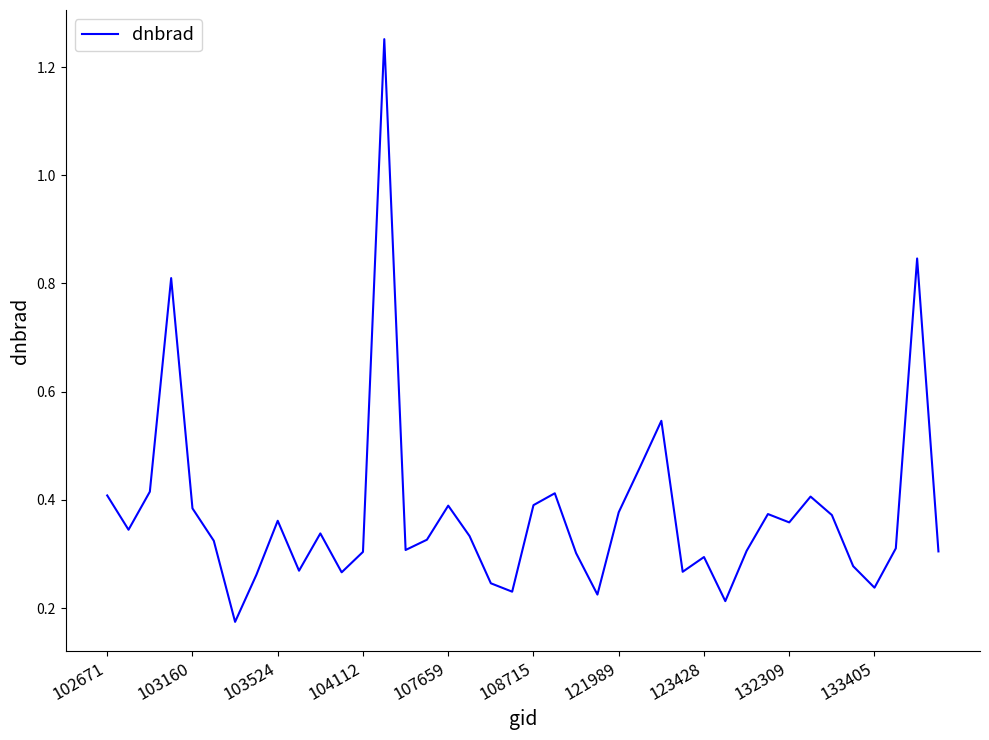

What is the difference between the maximum and minimum values?

1.1